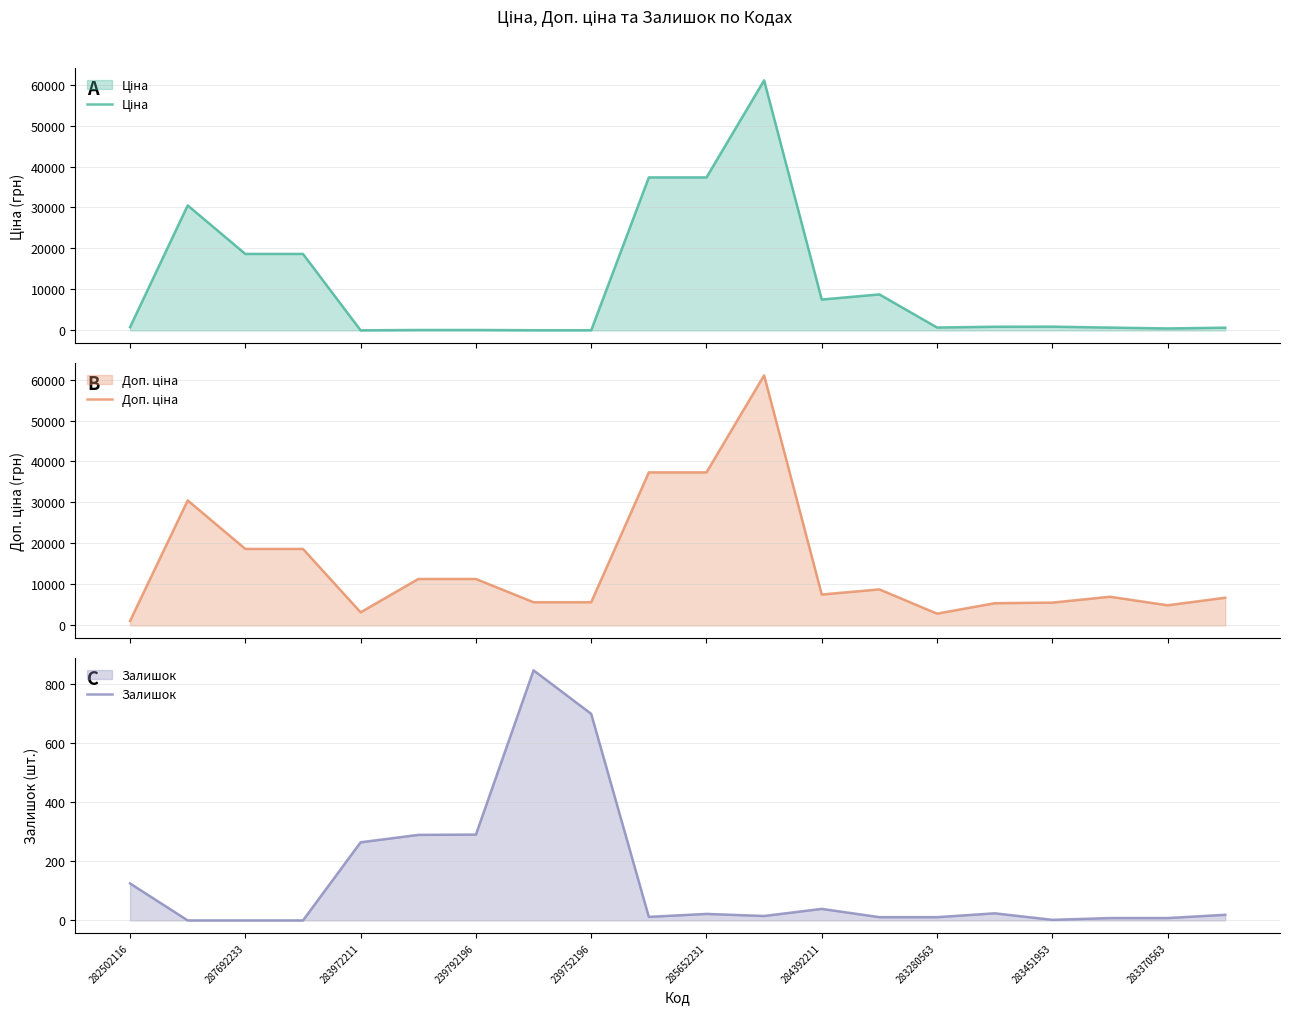

Count the number of data series in this chart.

3